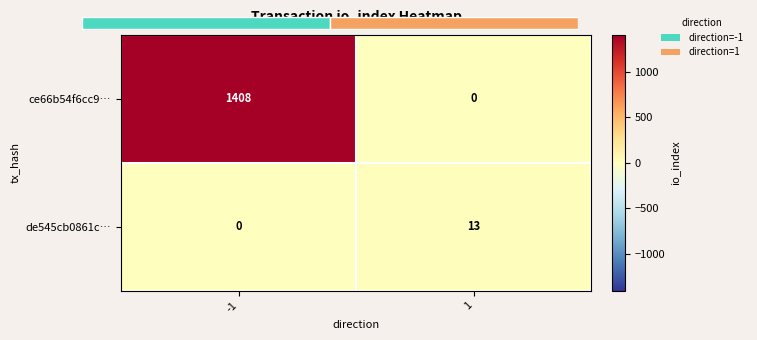

List the labels in order of de545cb0861c… value, largest first.

1, -1